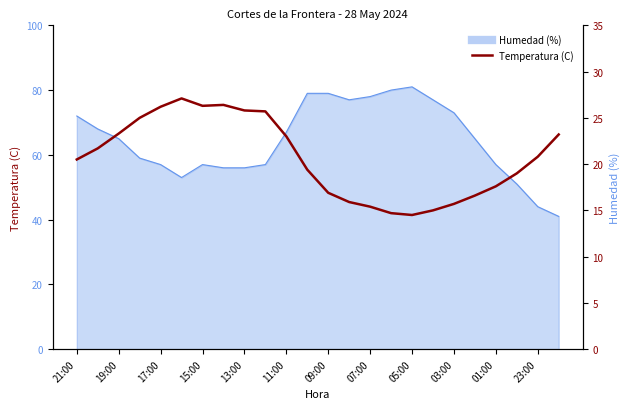

Does the chart display data point markers on the line(s)?

No